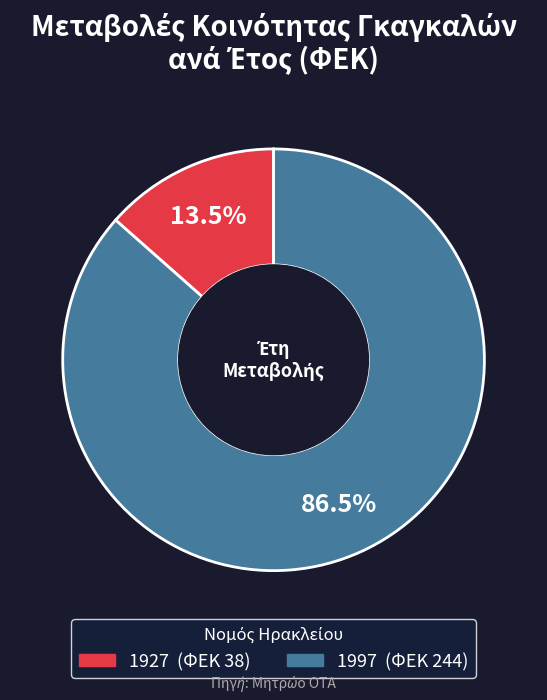

Is it true that 1927 is 19% of the pie?

False